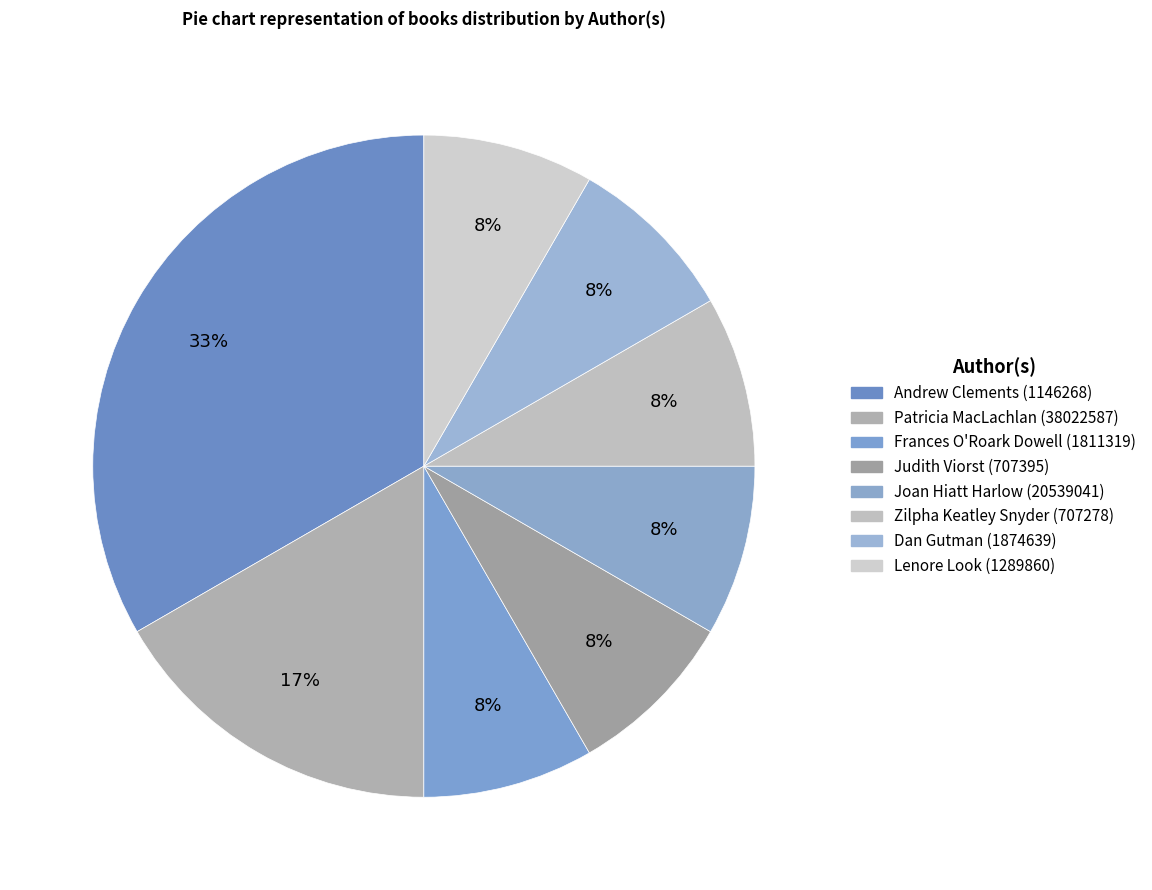

To the nearest percent, what is the average slice percentage?

12%